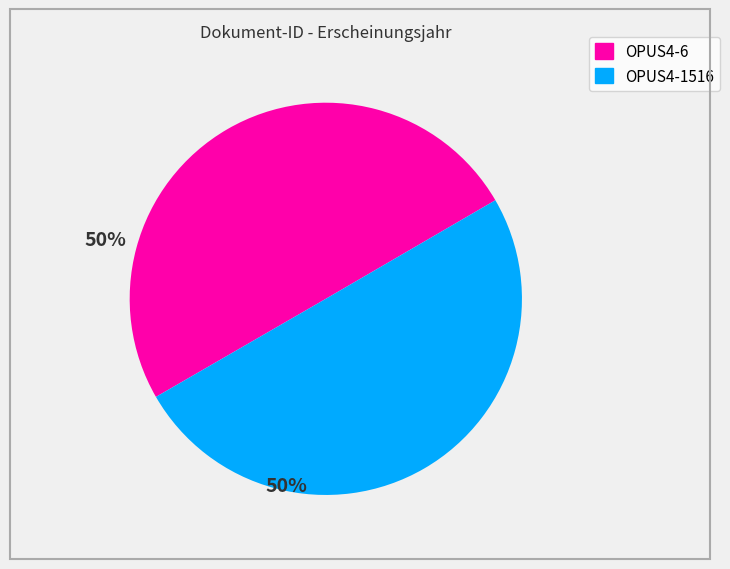

Do OPUS4-6 and OPUS4-1516 together represent more than half of the pie?

Yes